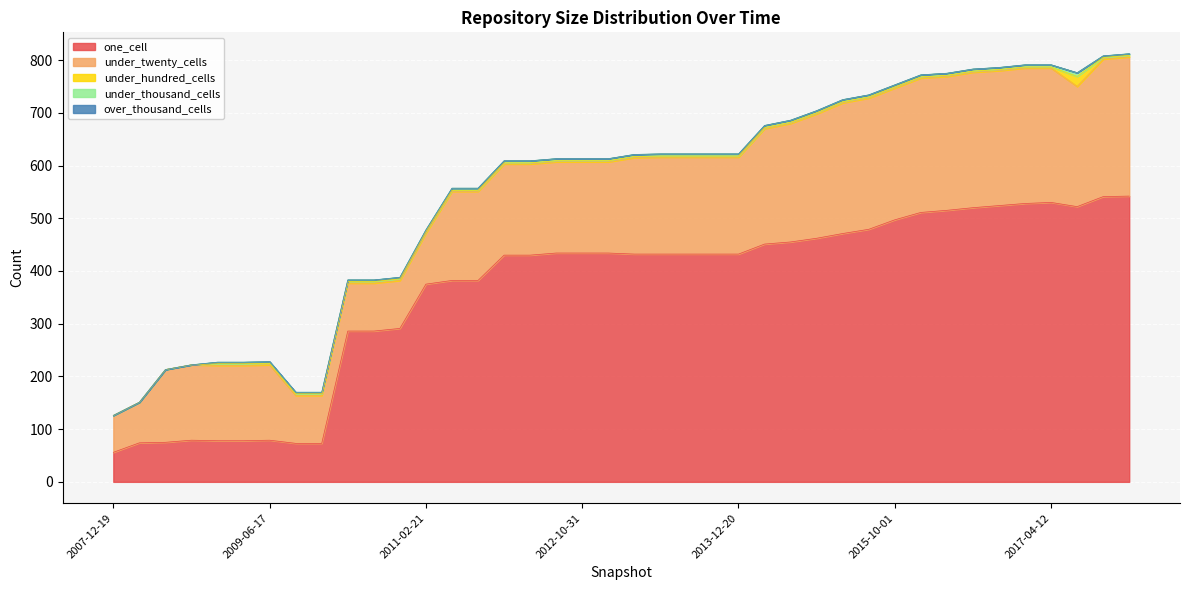

At which label does under_thousand_cells first exceed 4?

2017-07-24